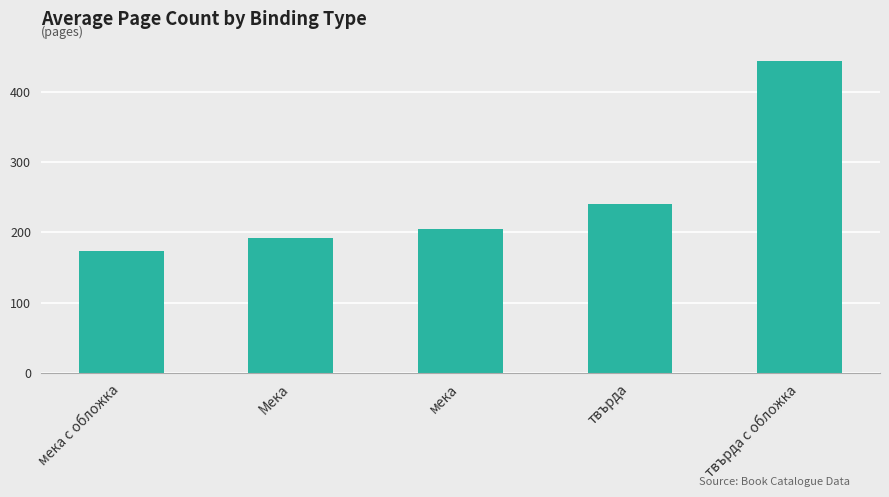

Reading right to left, extract all data points from this chart.

твърда с обложка=443.0	твърда=240.0	мека=204.5	Мека=192.0	мека с обложка=174.0